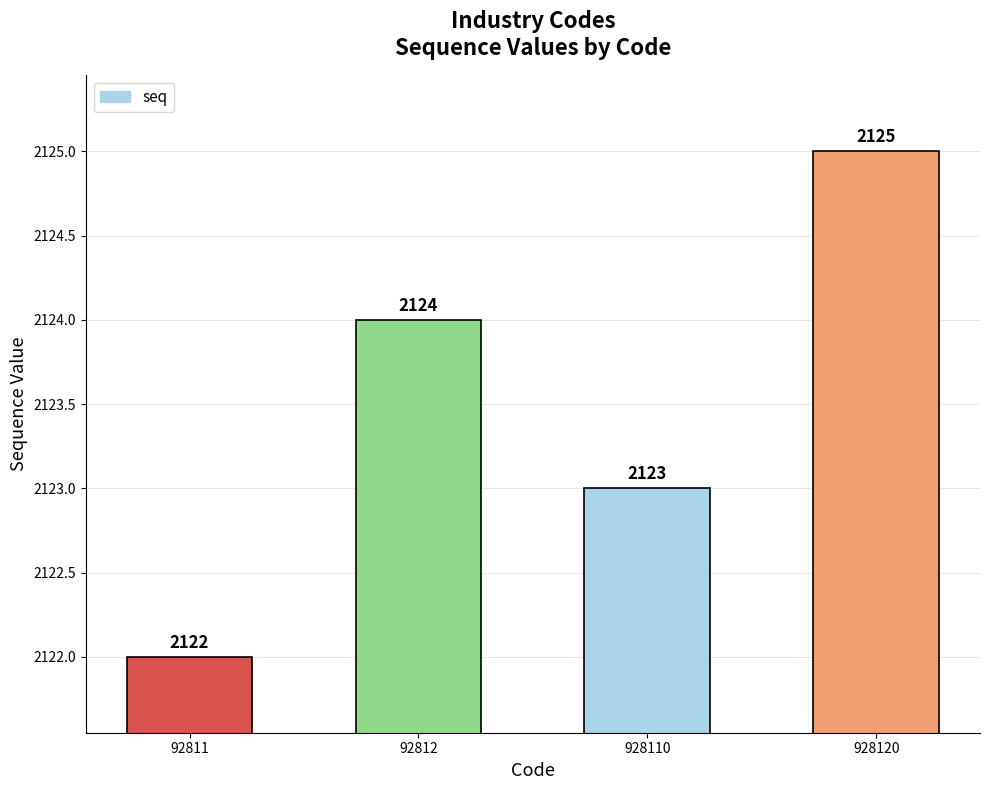

Does the chart contain any negative values?

No